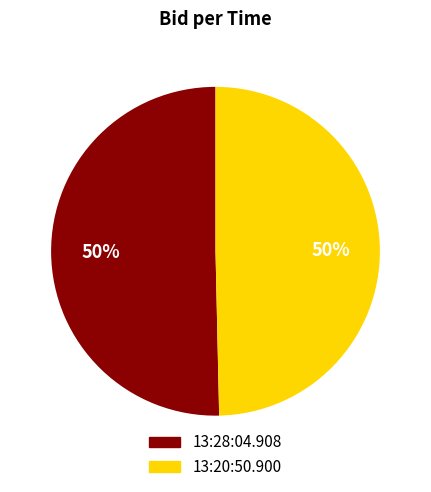

Combined, do 13:20:50.900 and 13:28:04.908 account for over 50%?

Yes